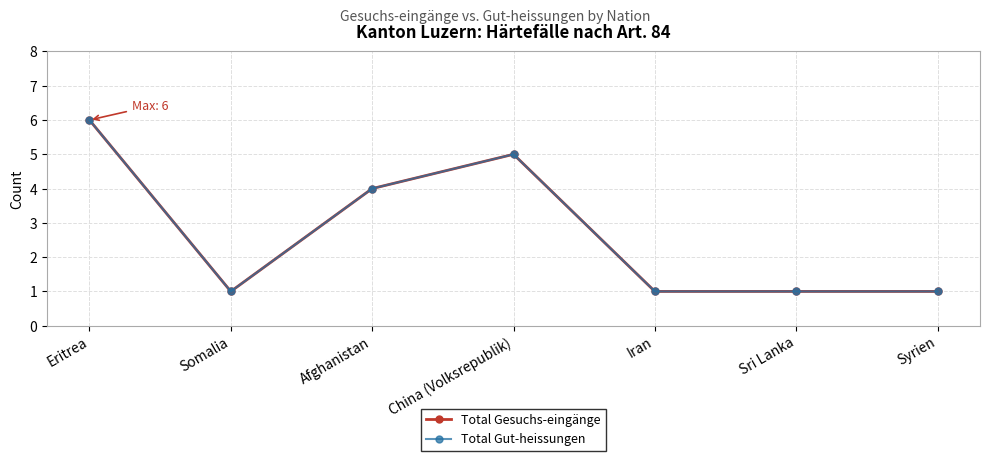

What is the lowest value of the Total Gesuchs-eingänge series?

1